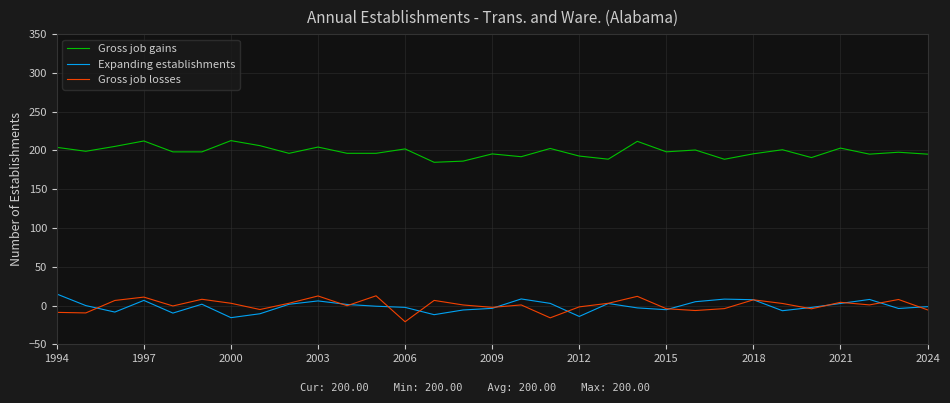

Which series has the largest total across all categories?

Gross job gains